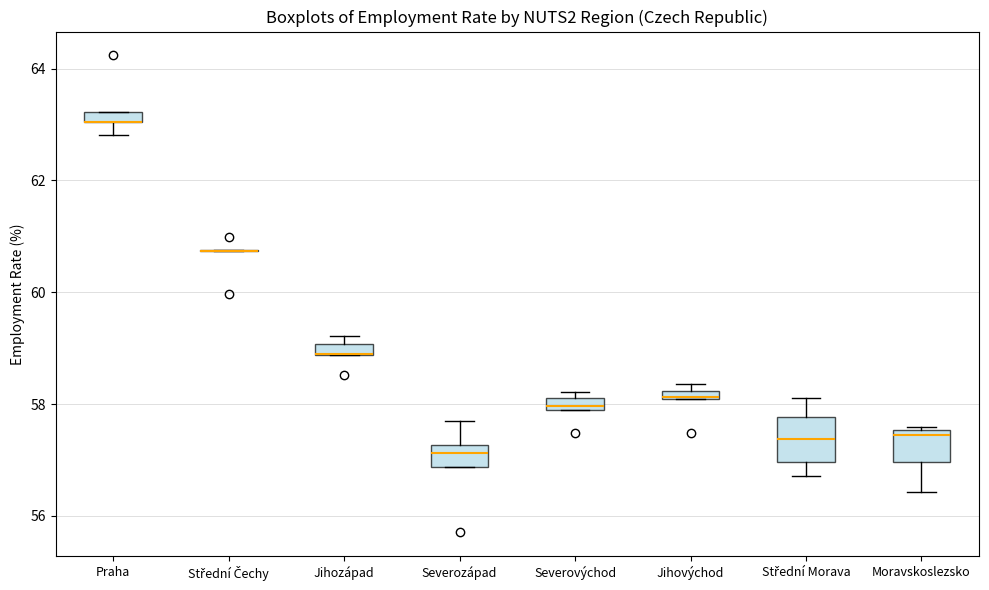

Comparing the boxes themselves (not the whiskers), which one is the tallest?

Střední Morava